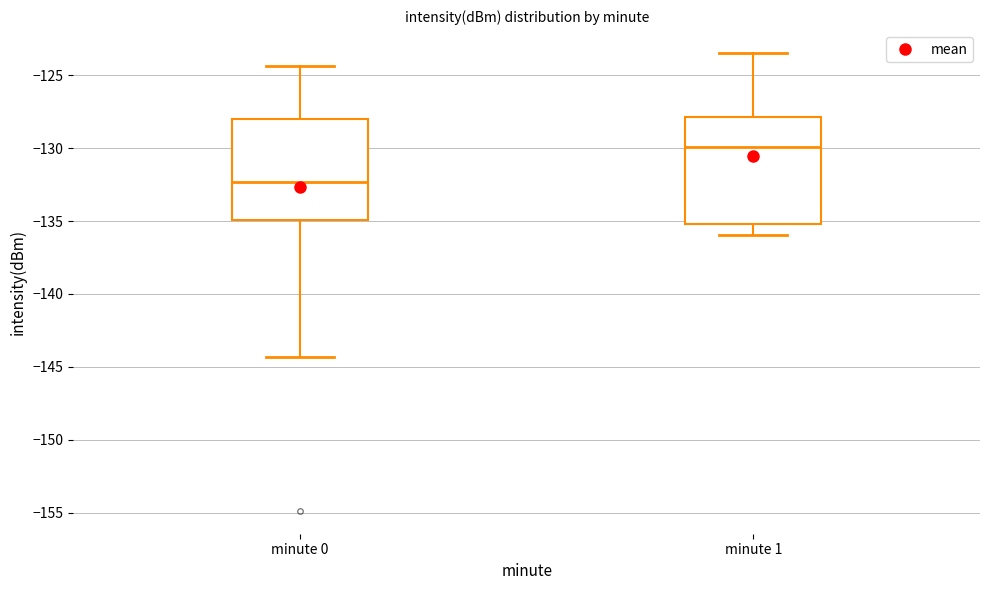

Reading left to right, read every box against the y-axis: the position of its median line, the range the box covers, and the ends of its whiskers. The values are not printed on the chart, so give them approximately, as read against the axis.

minute 0: median -132.5, box -135.0 to -128.0, whiskers -144.5 to -124.5
minute 1: median -130.0, box -135.0 to -128.0, whiskers -136.0 to -123.5